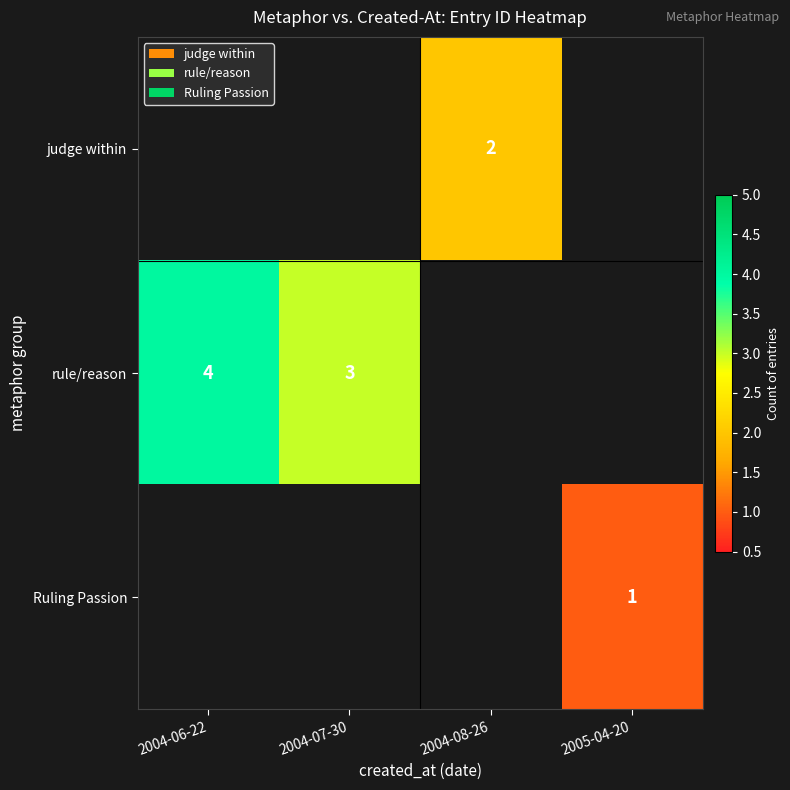

What is the greatest value displayed?

4.0